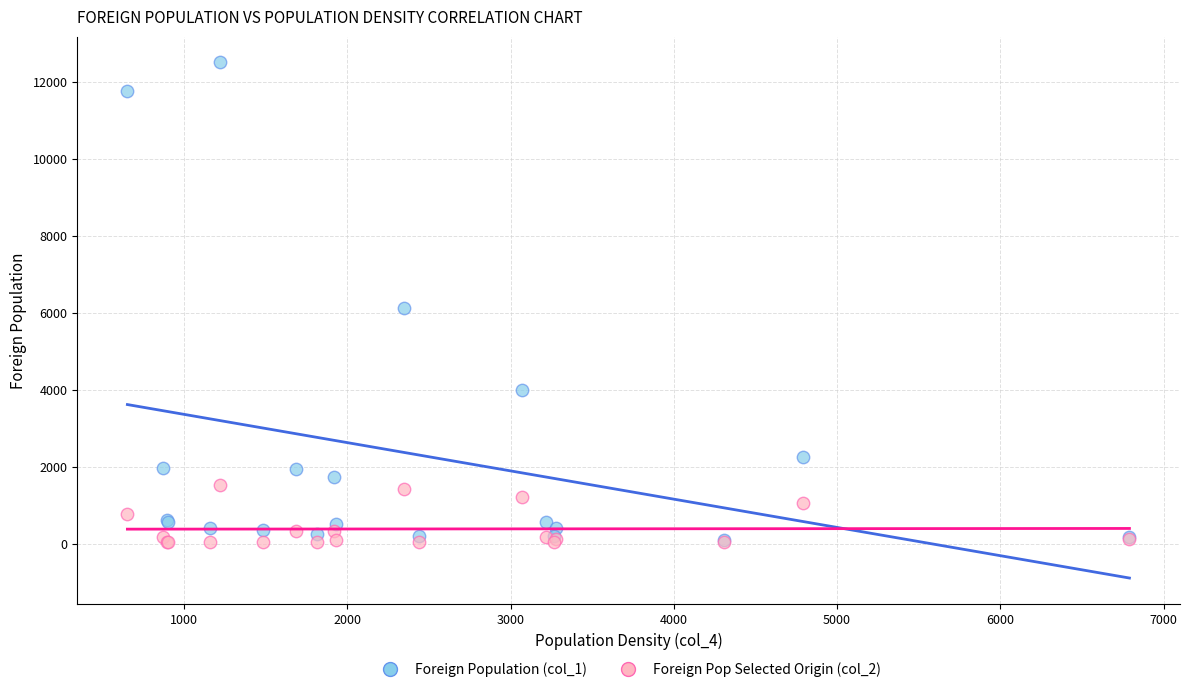

What are all the series names shown in the legend?

Foreign Population (col_1), Foreign Pop Selected Origin (col_2)